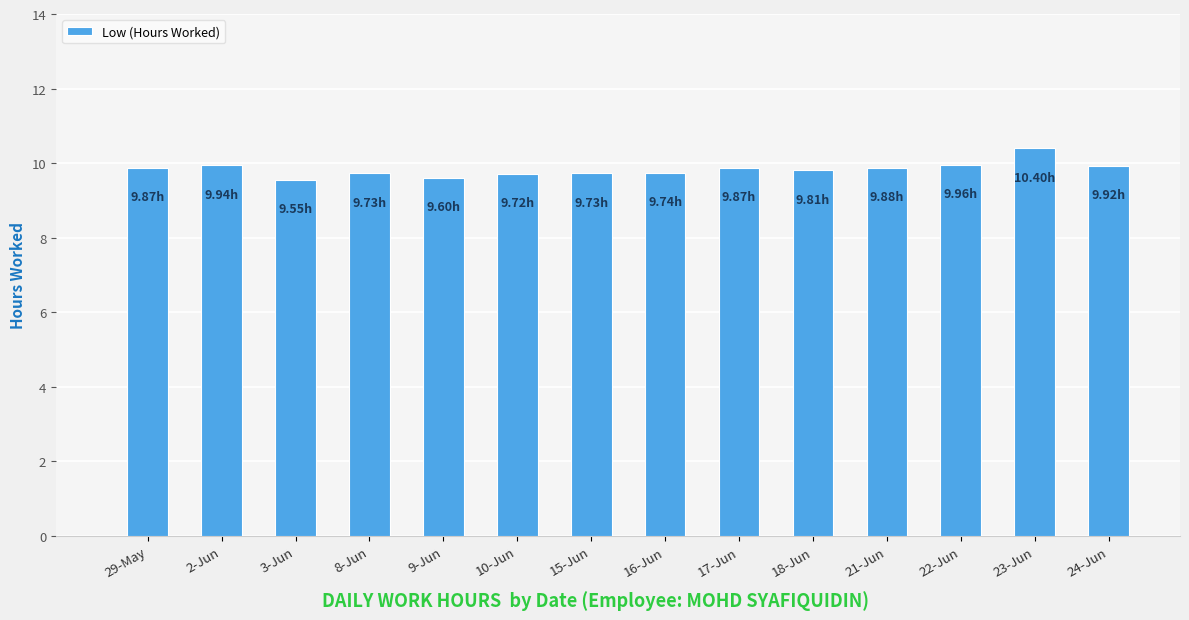

What is the smallest value displayed?

9.6